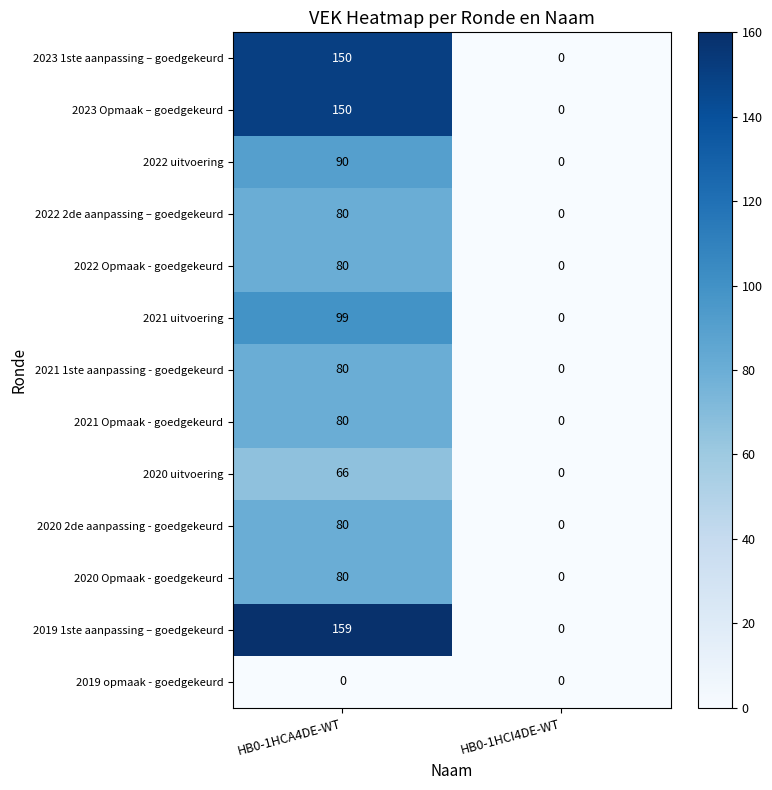

At which category is the sum across all series the highest?

HB0-1HCA4DE-WT